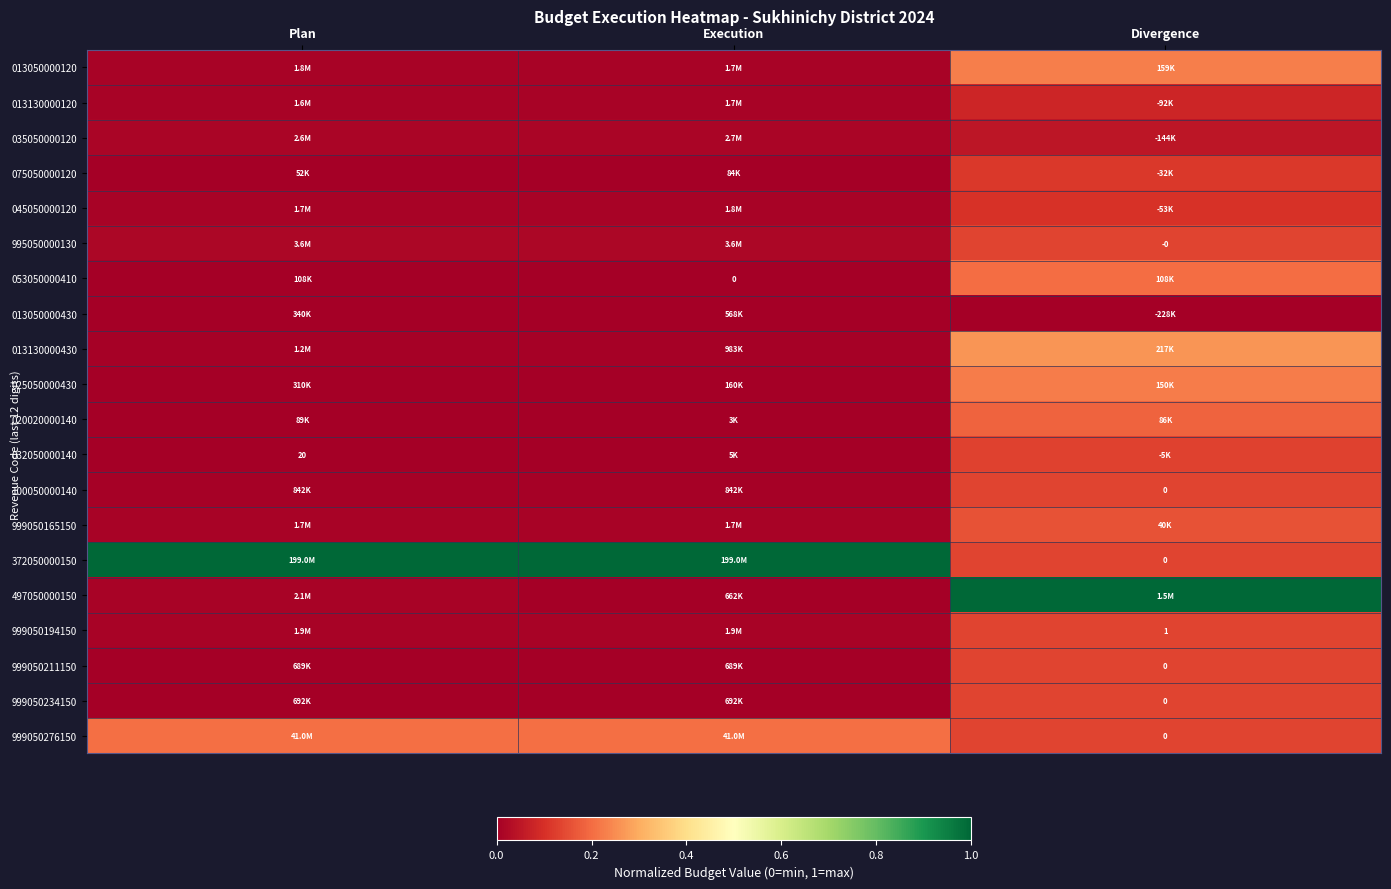

Which series has the widest spread of values?

497050000150